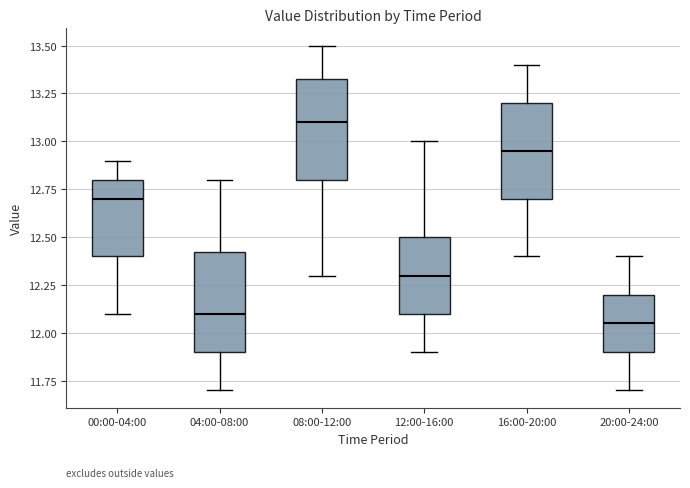

Where does the upper whisker of the box for 16:00-20:00 end on the y-axis? The values are not printed on the chart, so give them approximately, as read against the axis.

13.40